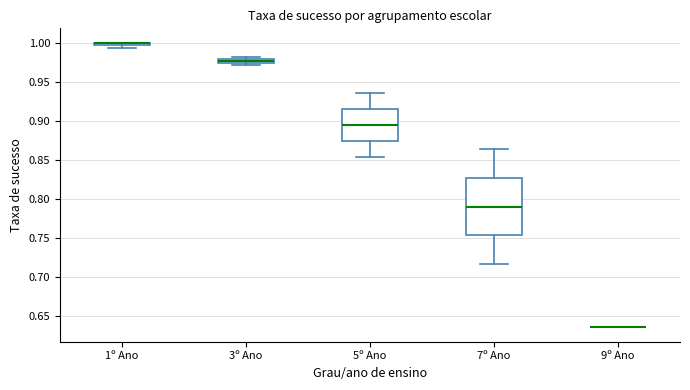

Which box is the tallest, from its lower edge to its upper edge?

7º Ano